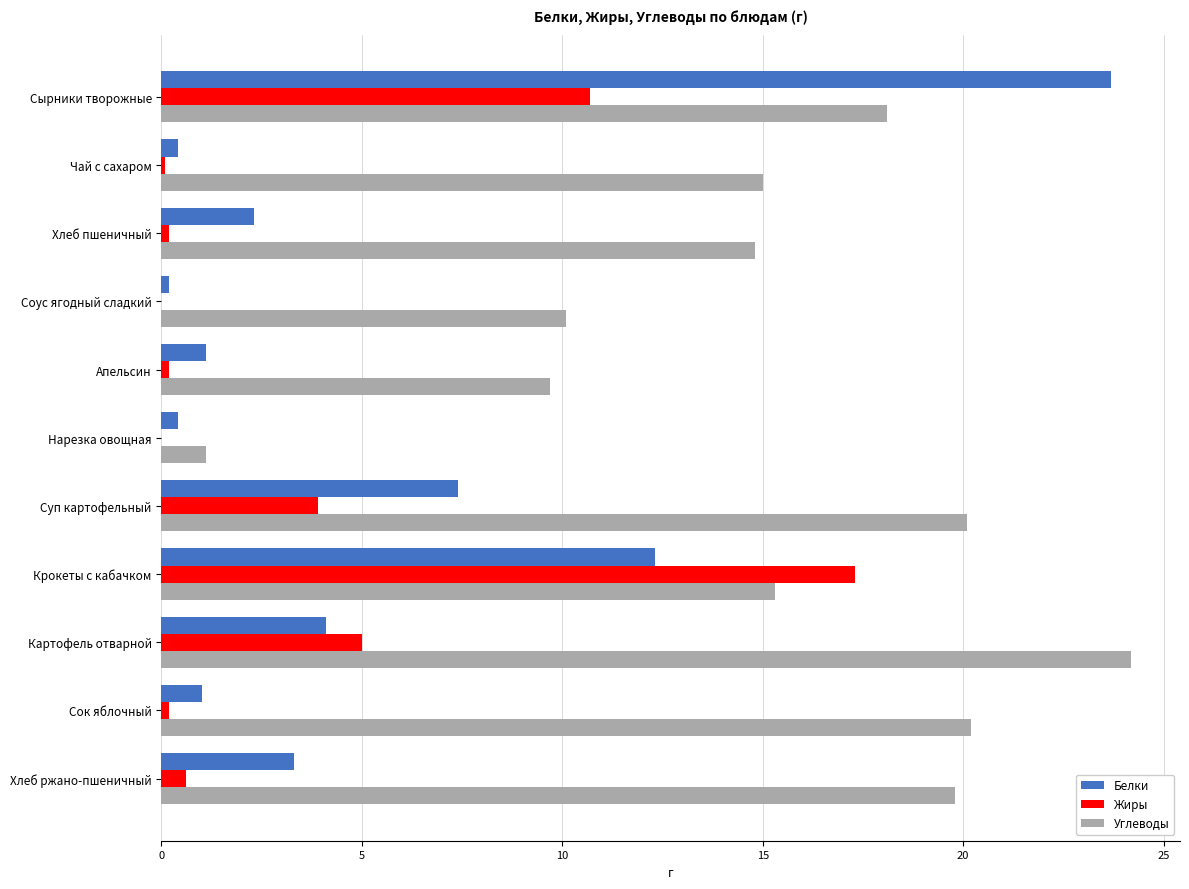

What is the sum of all Белки values?

56.2